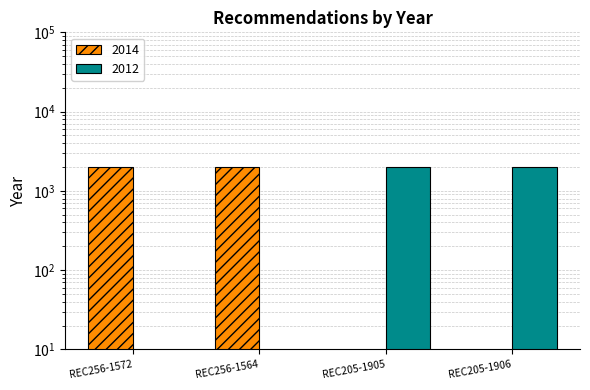

List the labels in order of value, largest first.

REC256-1572, REC256-1564, REC205-1905, REC205-1906